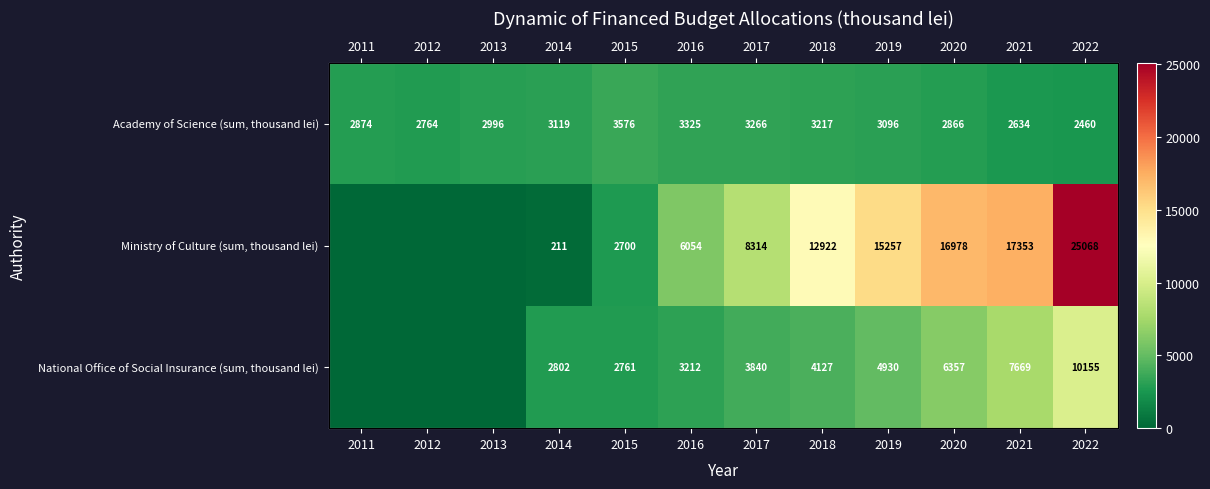

Which series has the widest spread of values?

Ministry of Culture (sum, thousand lei)